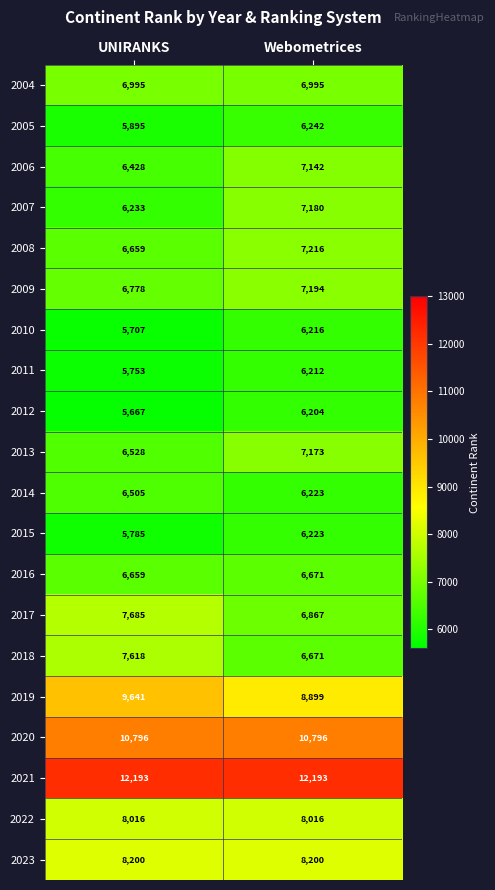

What is the difference between the 2016 values at UNIRANKS and Webometrices?

12